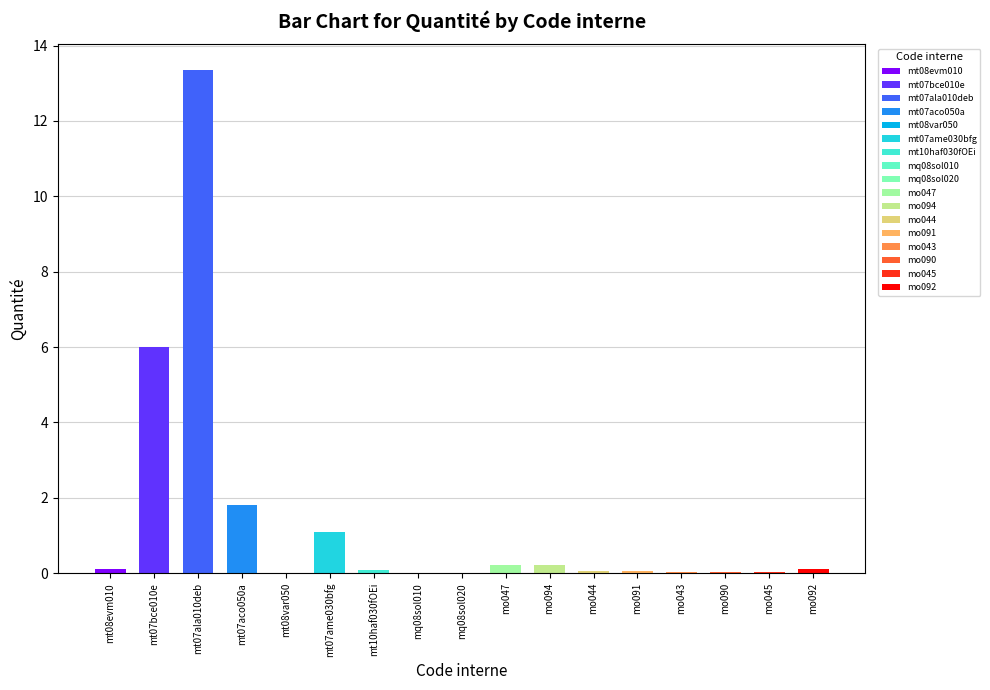

At which label is the value closest to 6?

mt07bce010e